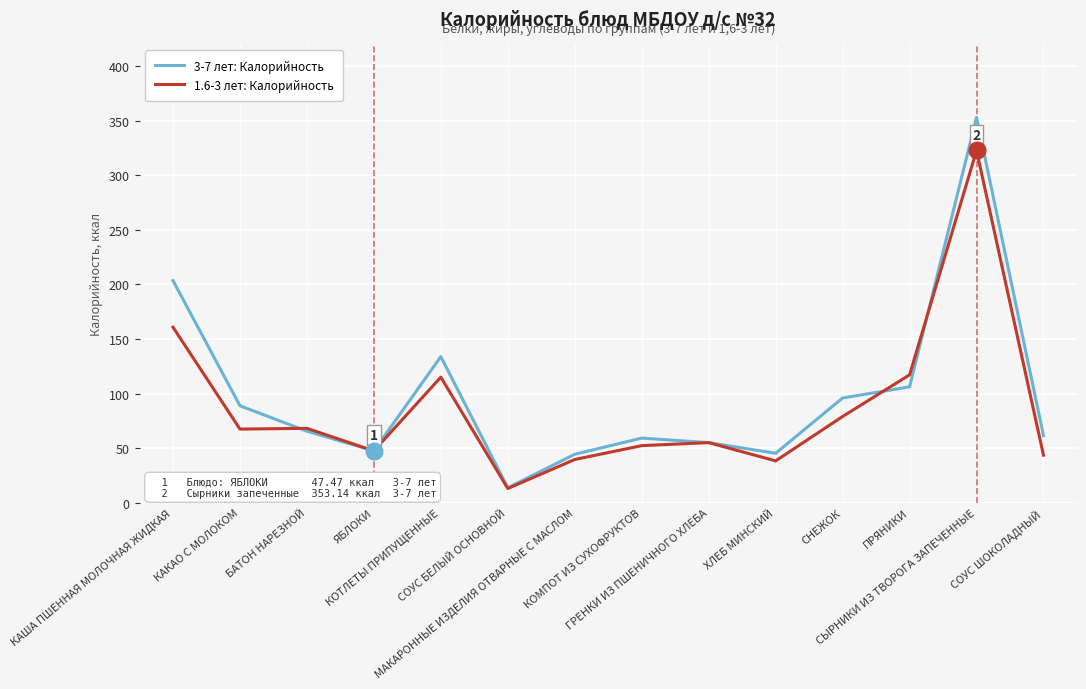

What is the difference between the second highest and minimum values in the 3-7 лет: Калорийность series?

190.0